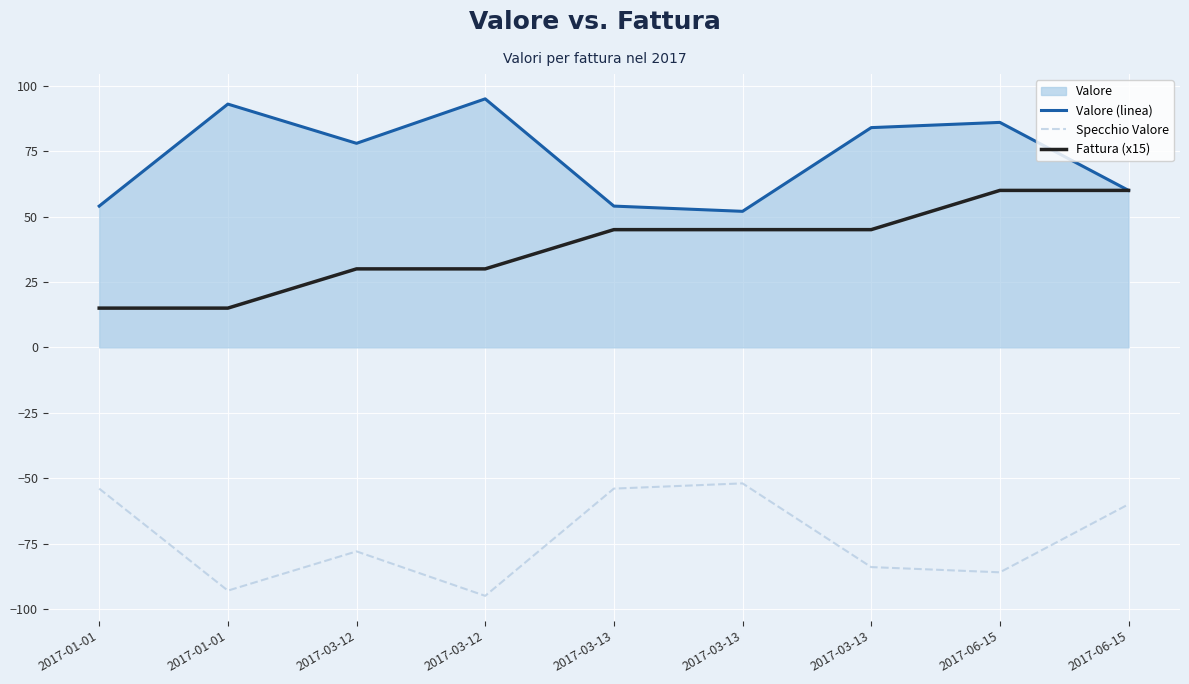

How many data points in Fattura (x15) are less than 45?

4